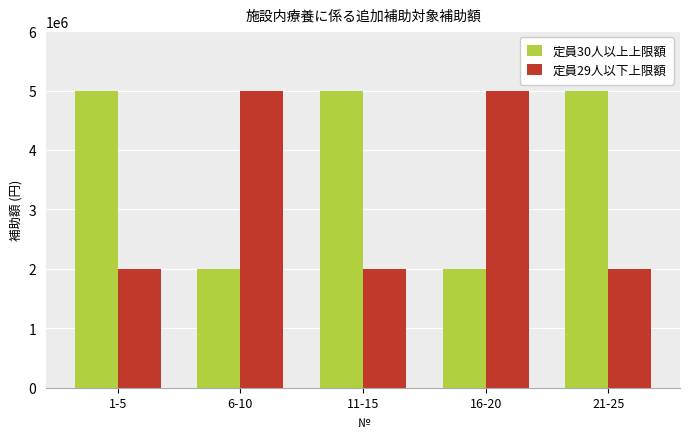

What is the label of the 5th bar from the right?

1-5